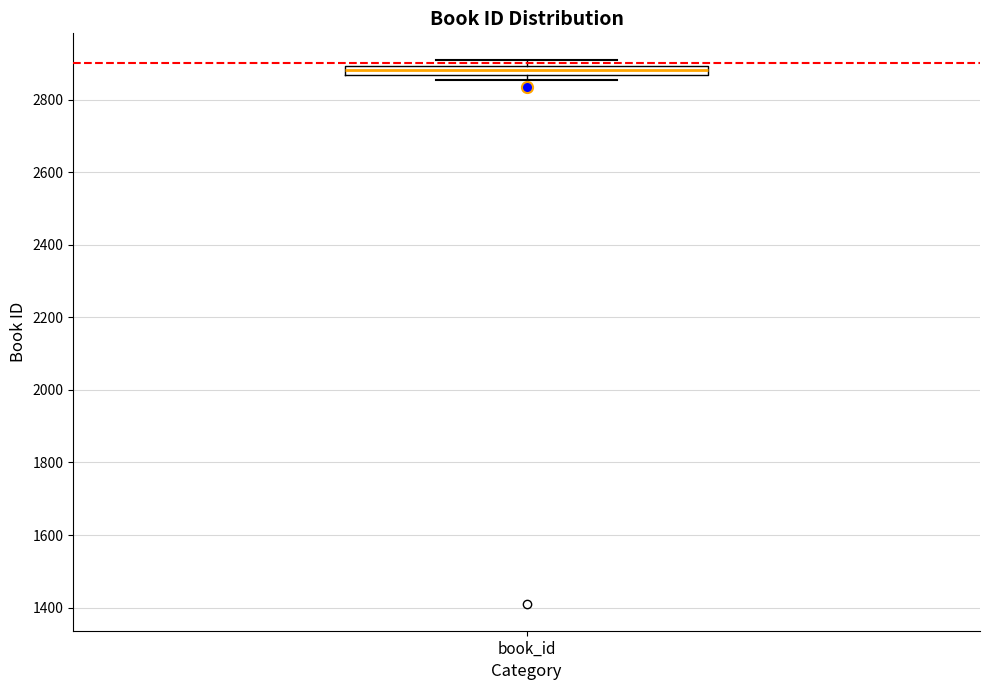

Where is the lower edge of the box for book_id on the y-axis? The values are not printed on the chart, so give them approximately, as read against the axis.

2860